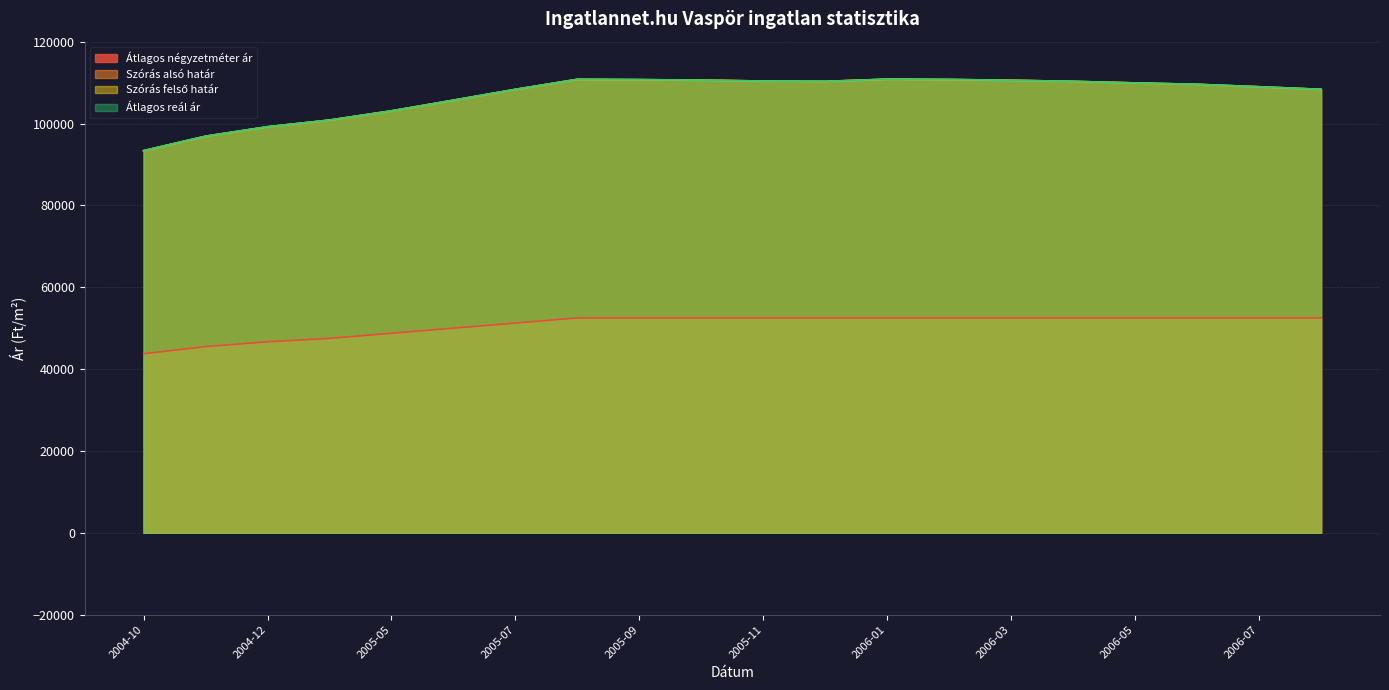

At which category is the sum across all series the highest?

2006-01